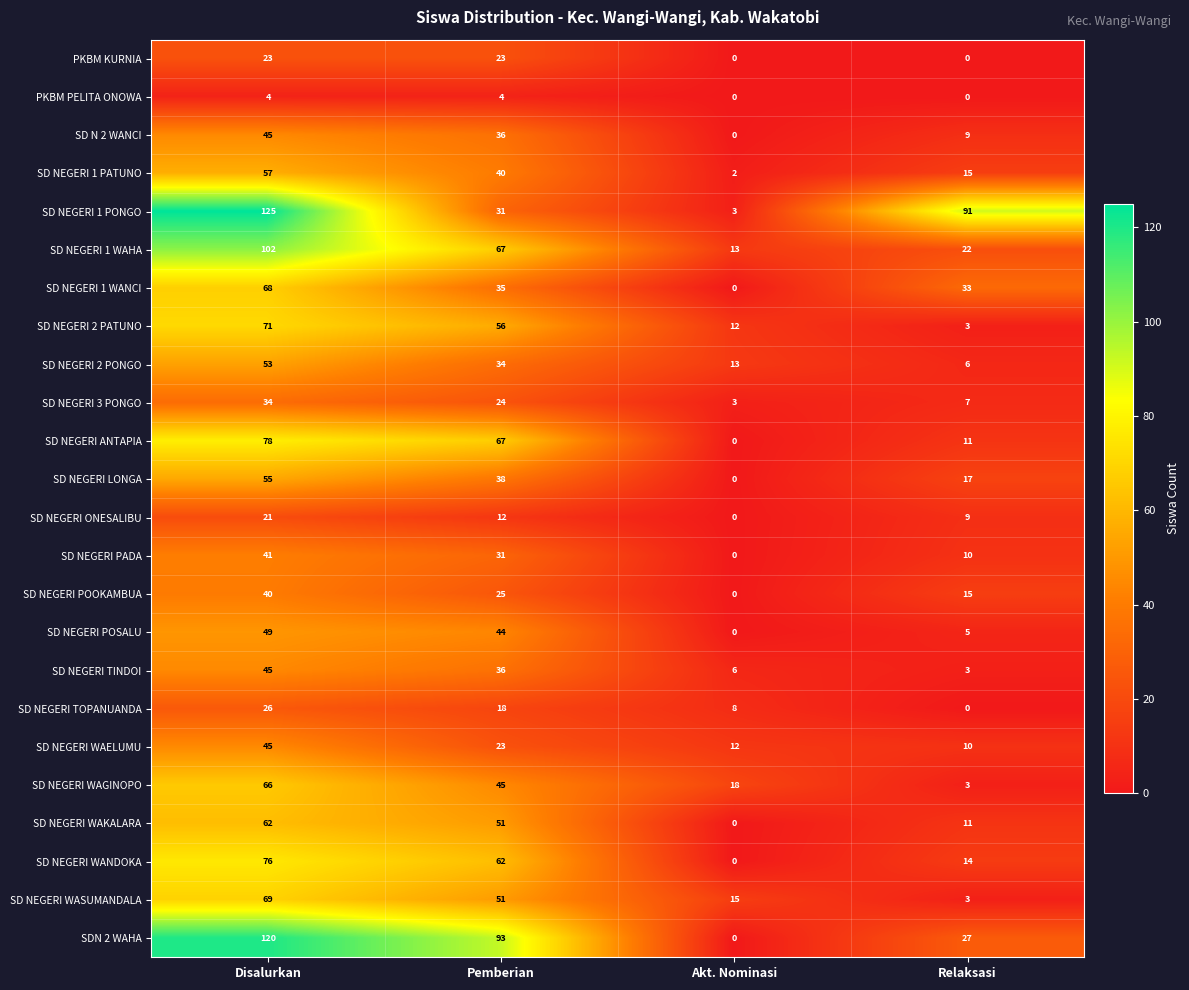

At which category is the sum across all series the highest?

Disalurkan